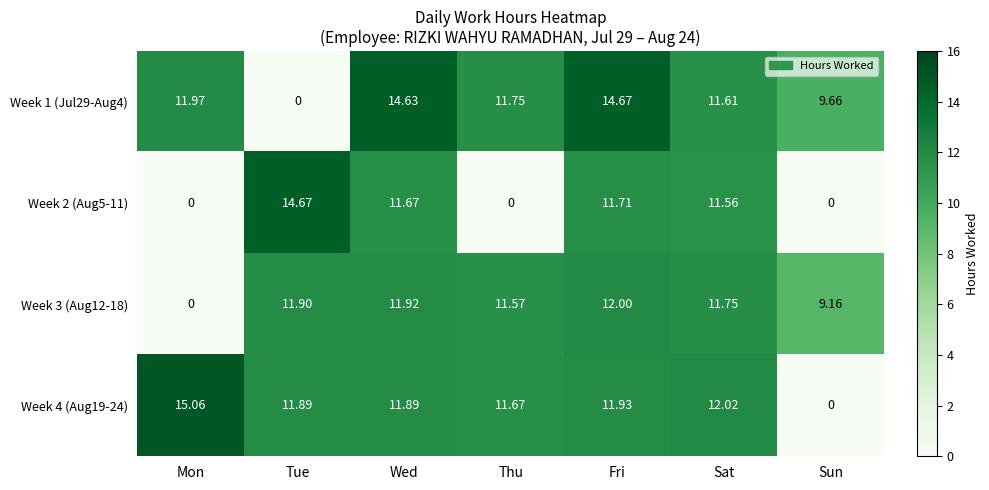

At which category is the sum across all series the highest?

Fri